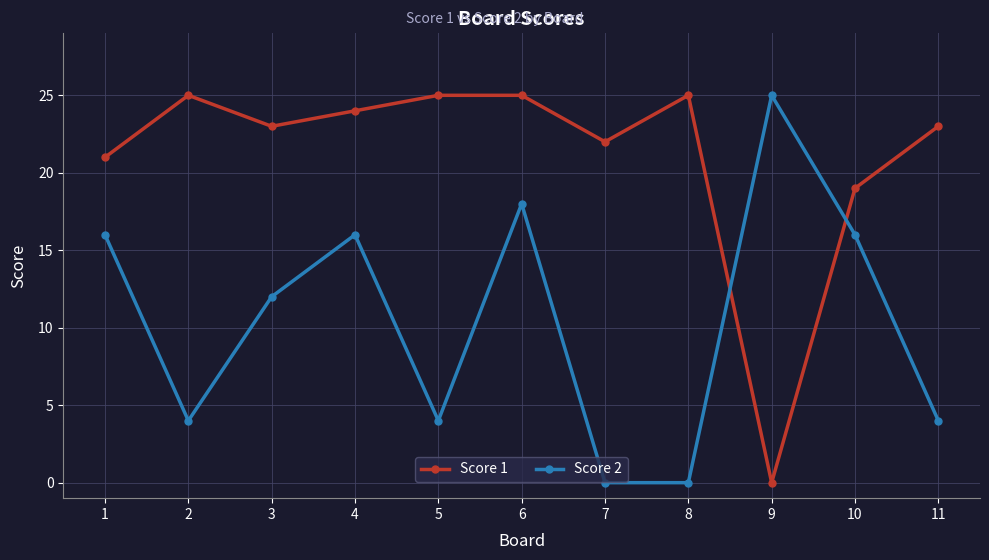

What is the maximum value for Score 1?

25